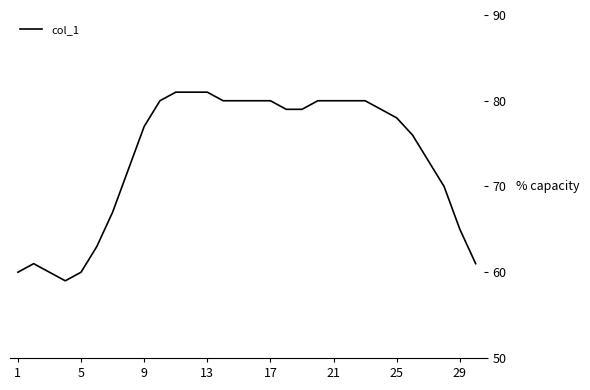

What is the greatest value displayed?

81